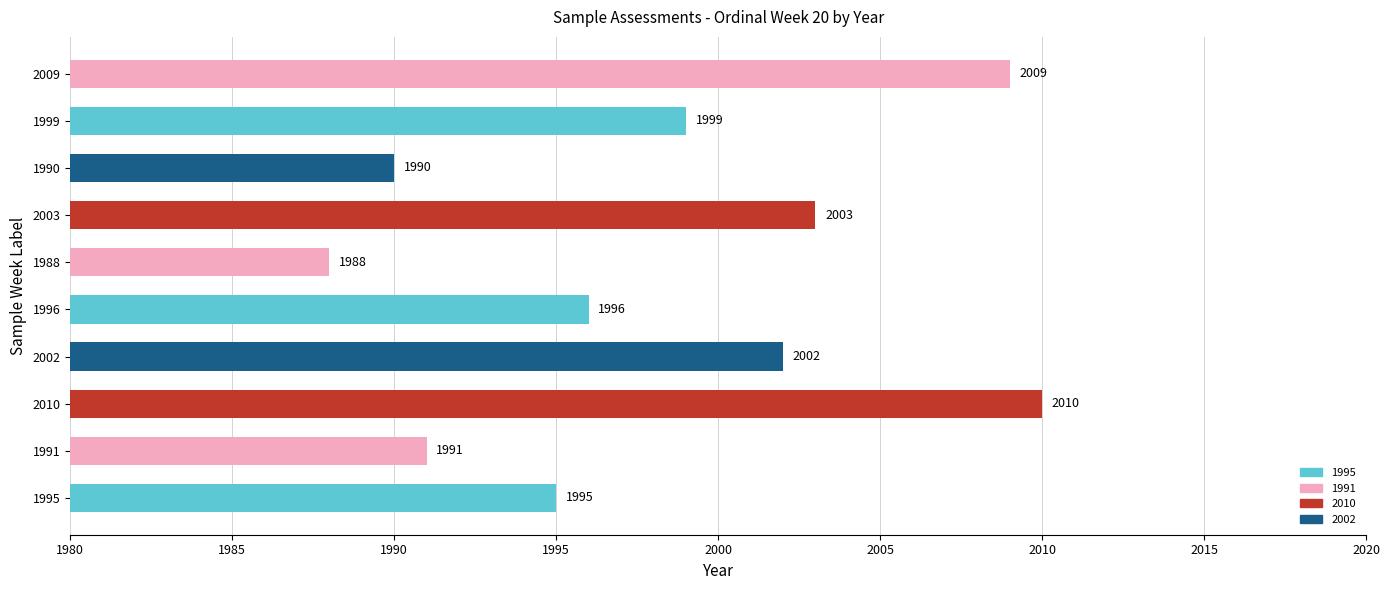

At which category does the chart reach its peak across all series?

2010